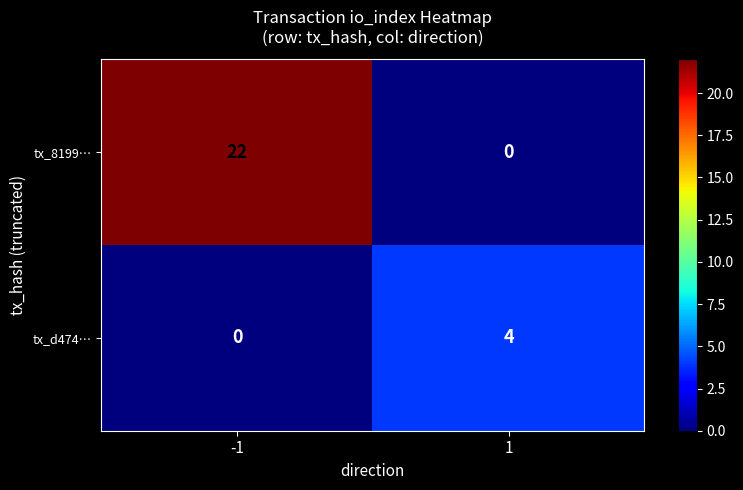

Reading left to right, extract all data points from this chart.

tx_8199…: 22	0
tx_d474…: 0	4